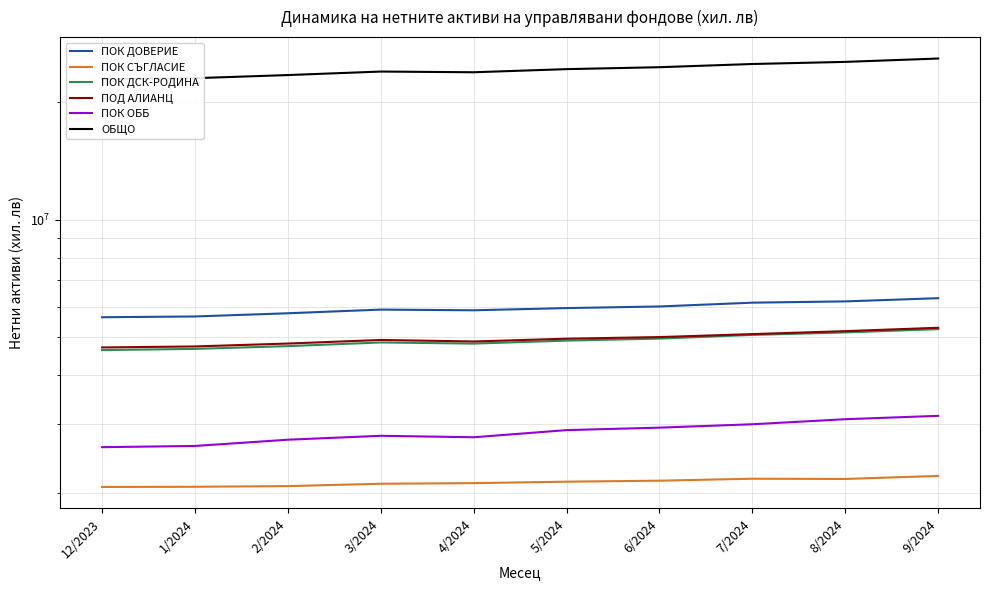

True or false: ПОК ДСК-РОДИНА and ПОК ОББ intersect in this chart.

False